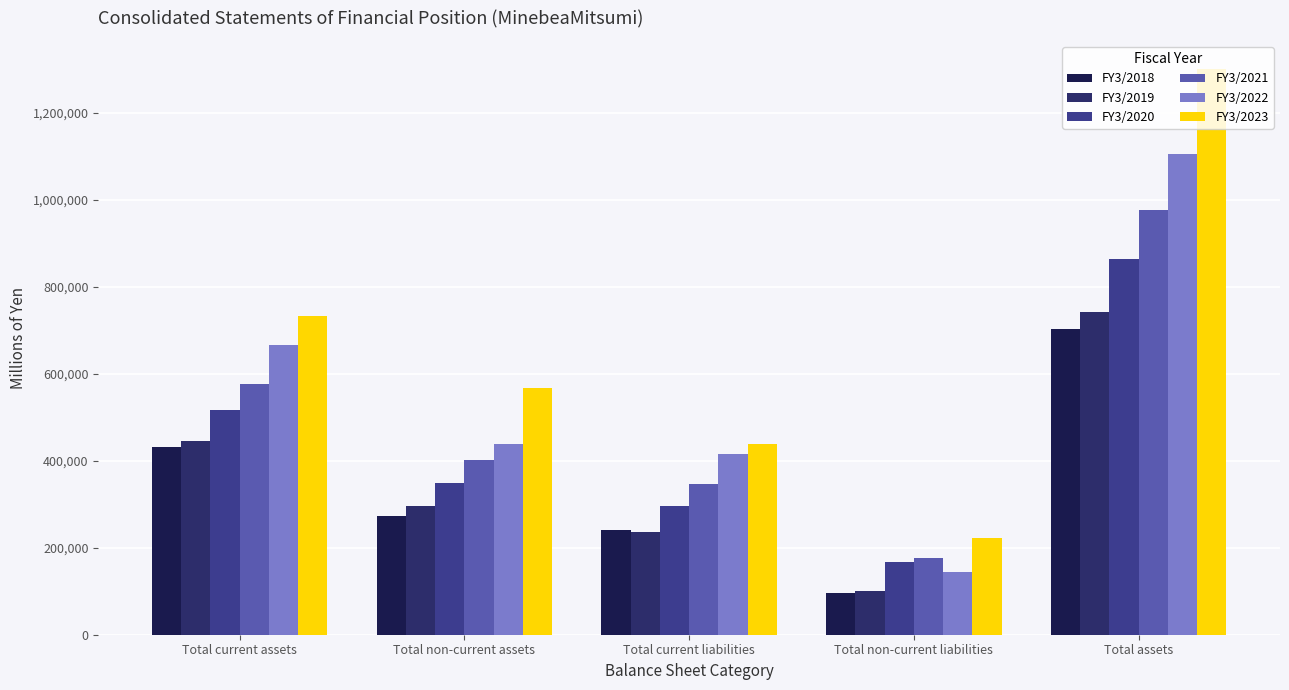

What are all the series names shown in the legend?

FY3/2018, FY3/2019, FY3/2020, FY3/2021, FY3/2022, FY3/2023